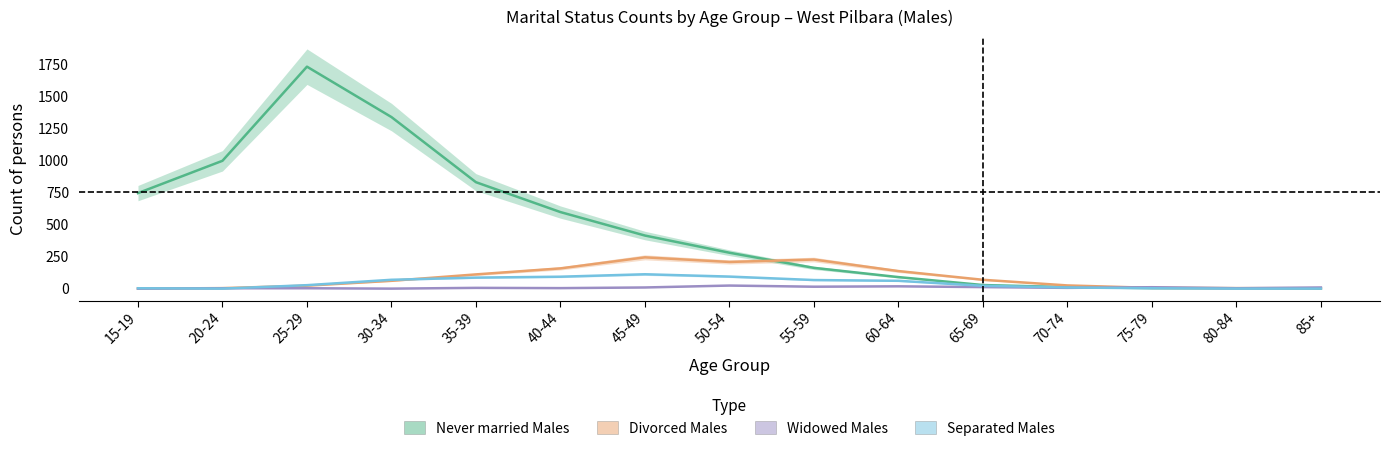

Between which two adjacent categories do Never married Males and Widowed Males first intersect?

70-74 and 75-79